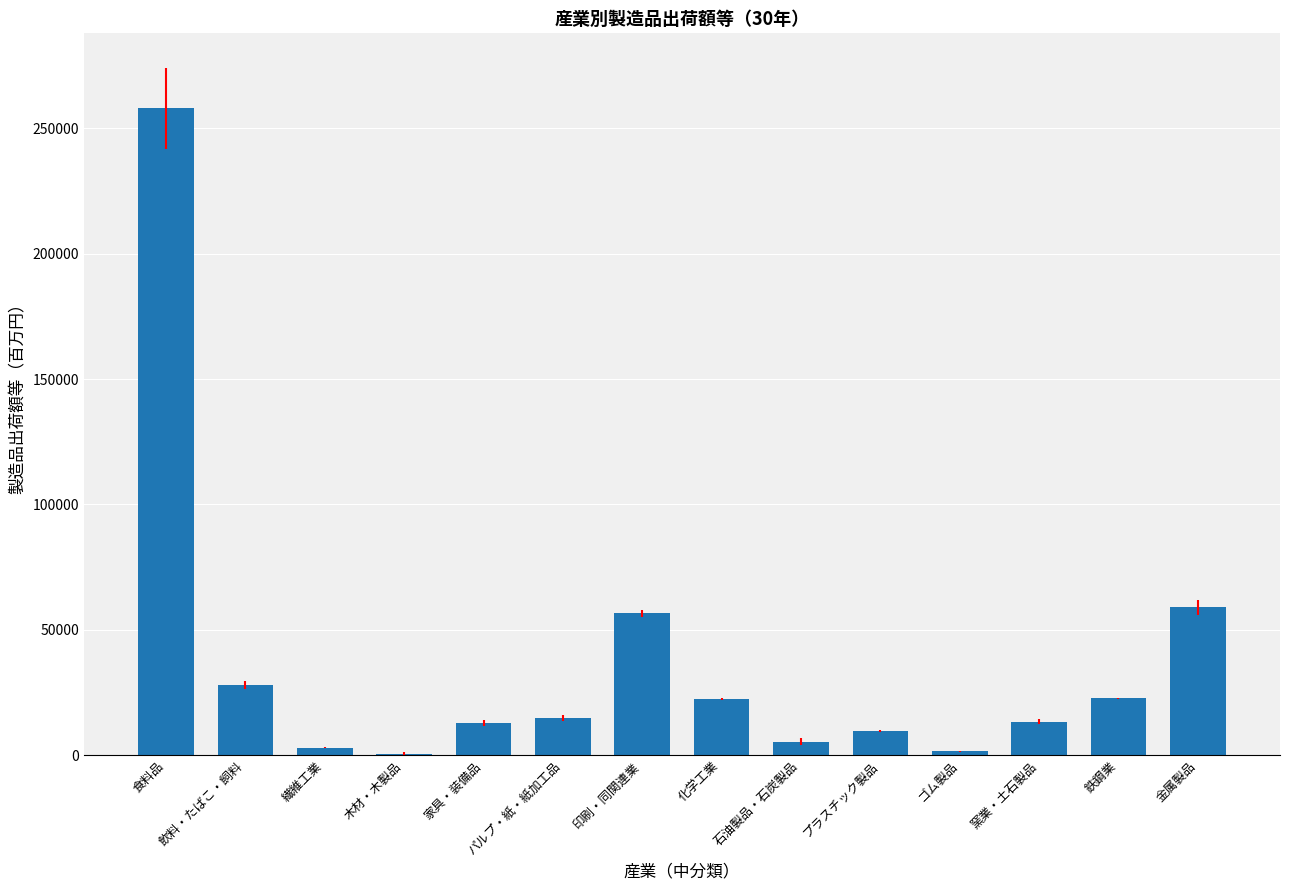

Which label corresponds to the largest value in the chart?

食料品